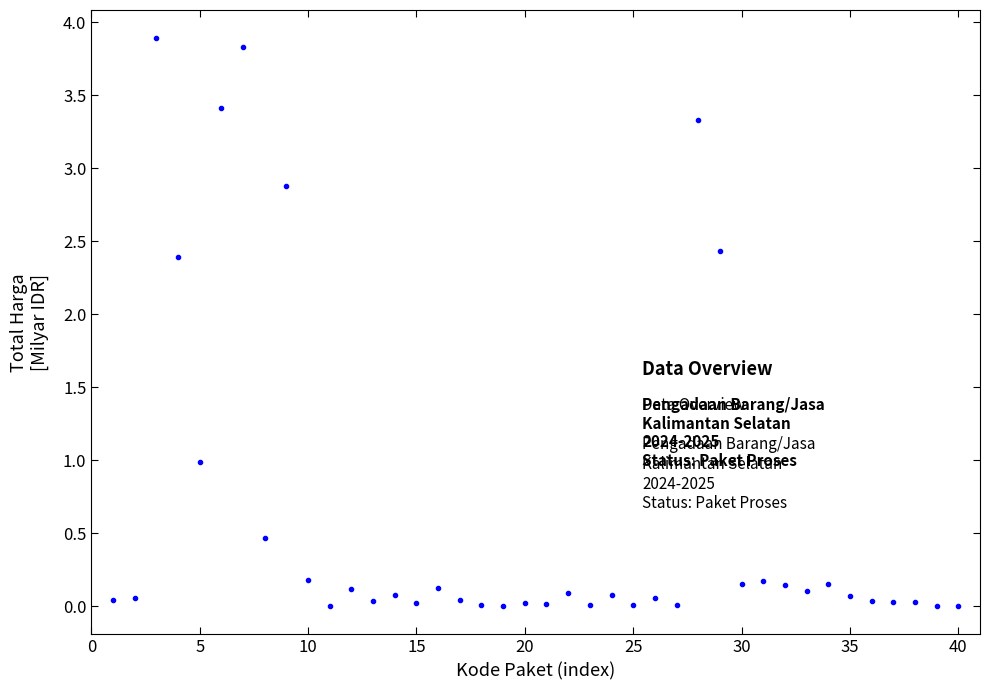

What is the range of X values (max minus min)?

39.0